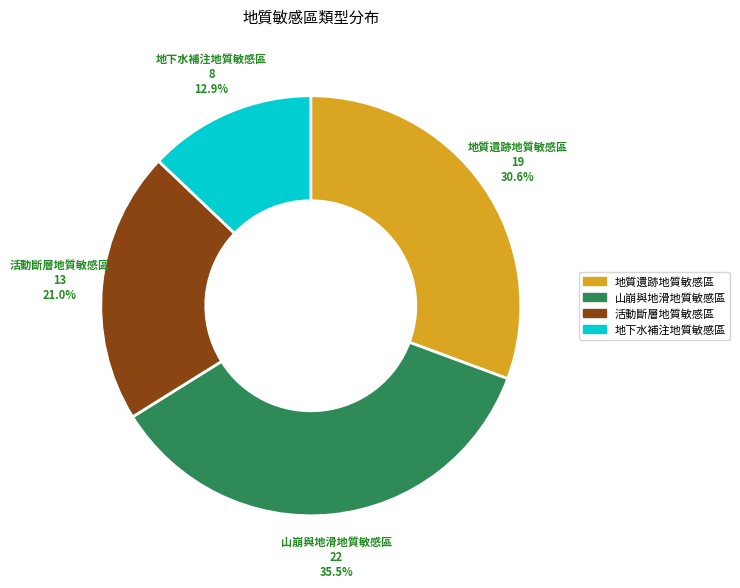

What percentage is the 活動斷層地質敏感區 slice, to the nearest percent?

21%